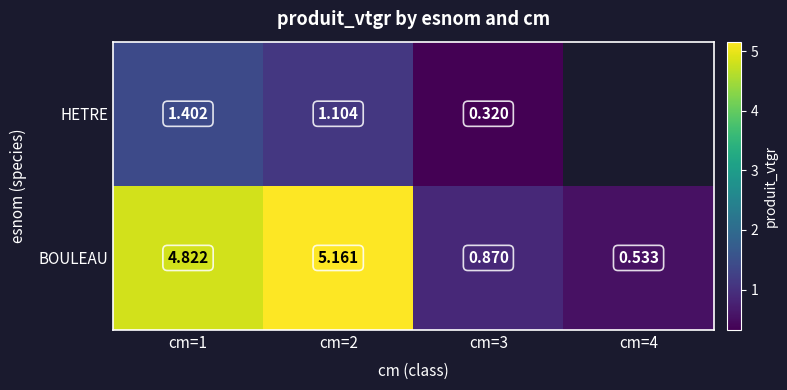

Is the value of HETRE at cm=1 greater than the value of BOULEAU at cm=4?

Yes